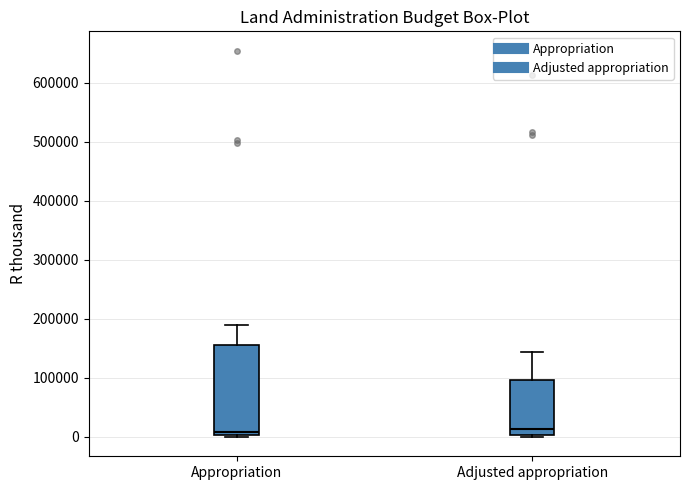

Reading left to right, read every box against the y-axis: the position of its median line, the range the box covers, and the ends of its whiskers. The values are not printed on the chart, so give them approximately, as read against the axis.

Appropriation: median 10000, box 0 to 160000, whiskers 0 (just below the box's lower edge) to 190000
Adjusted appropriation: median 10000, box 0 to 100000, whiskers 0 (just below the box's lower edge) to 140000